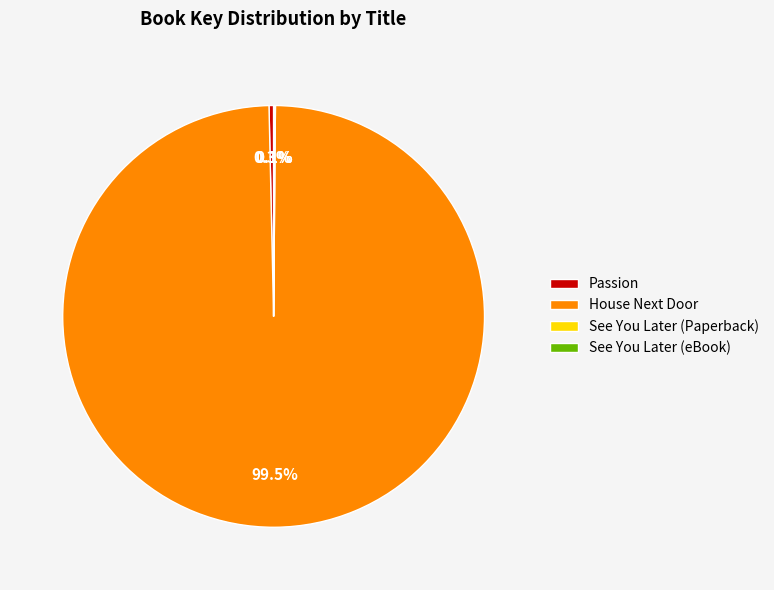

Which category has the biggest portion of the pie?

House Next Door